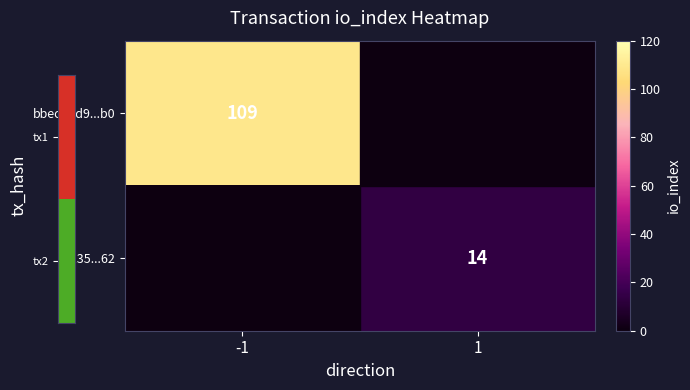

The value of fb235...62 at 1 is 4. True or false?

False